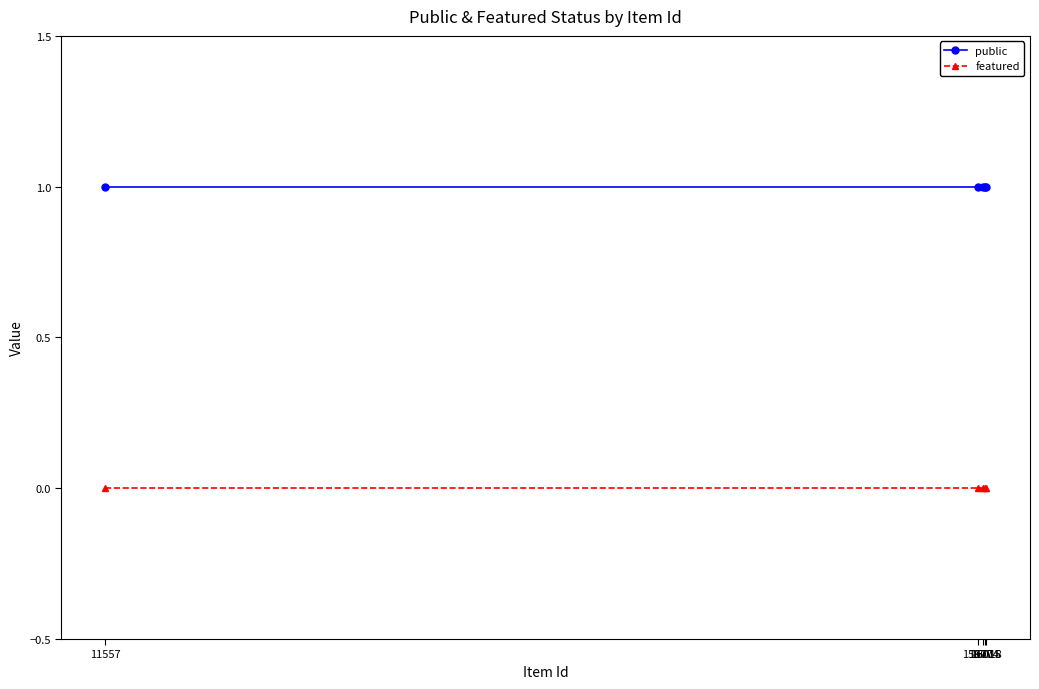

What is the highest value of the public series?

1